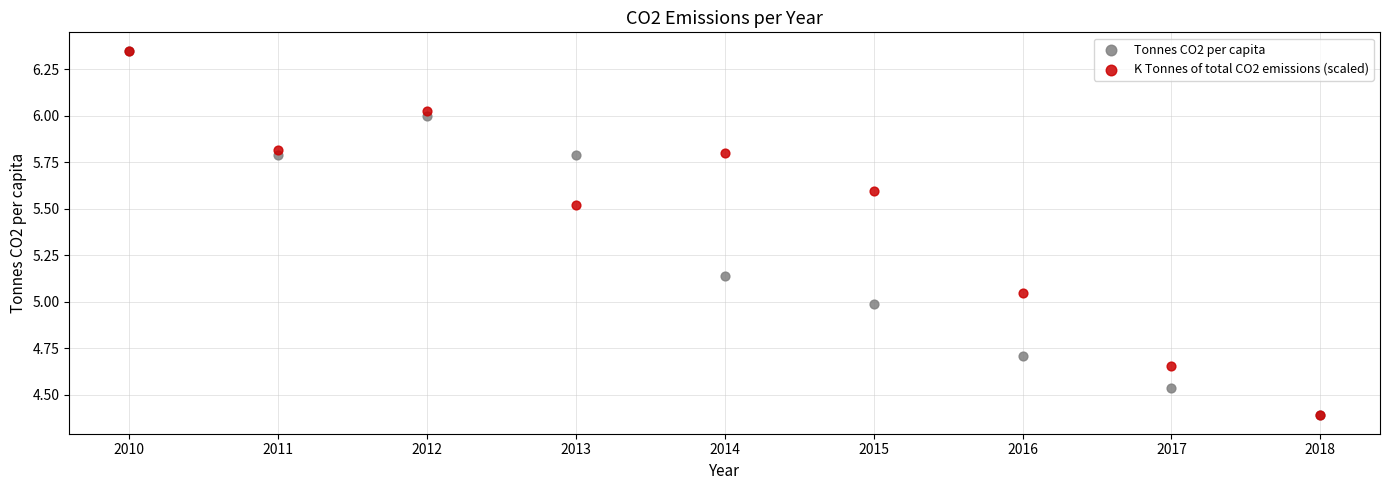

What are all the series names shown in the legend?

Tonnes CO2 per capita, K Tonnes of total CO2 emissions (scaled)